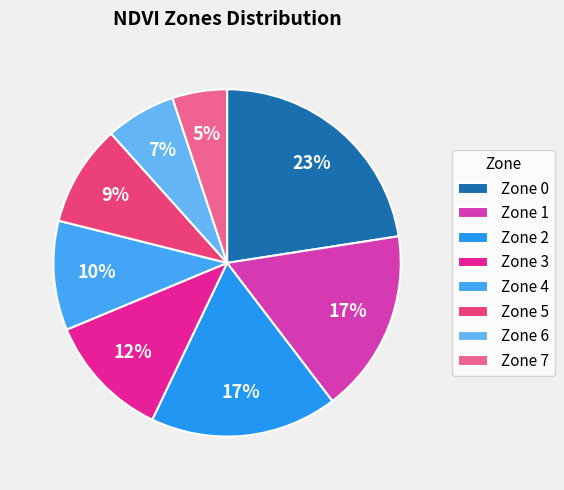

How many segments does this pie chart have?

8